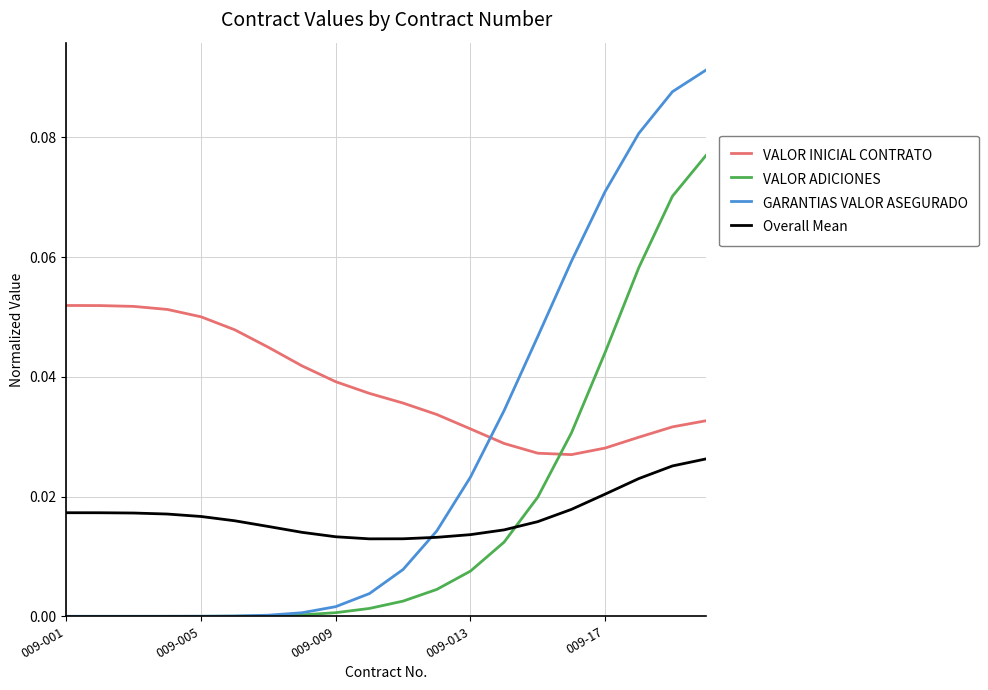

Count the number of categories in the chart.

20